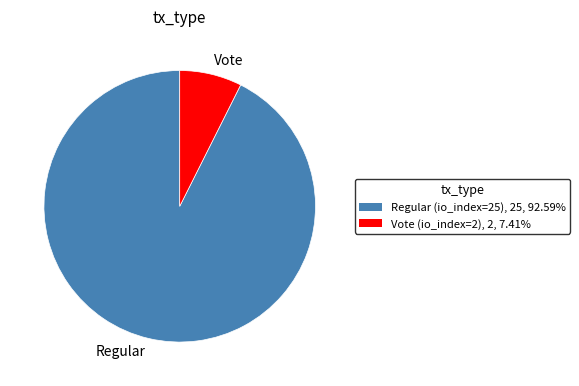

What is the ratio of the value at Regular (io_index=25) to the value at Vote (io_index=2)?

12.5